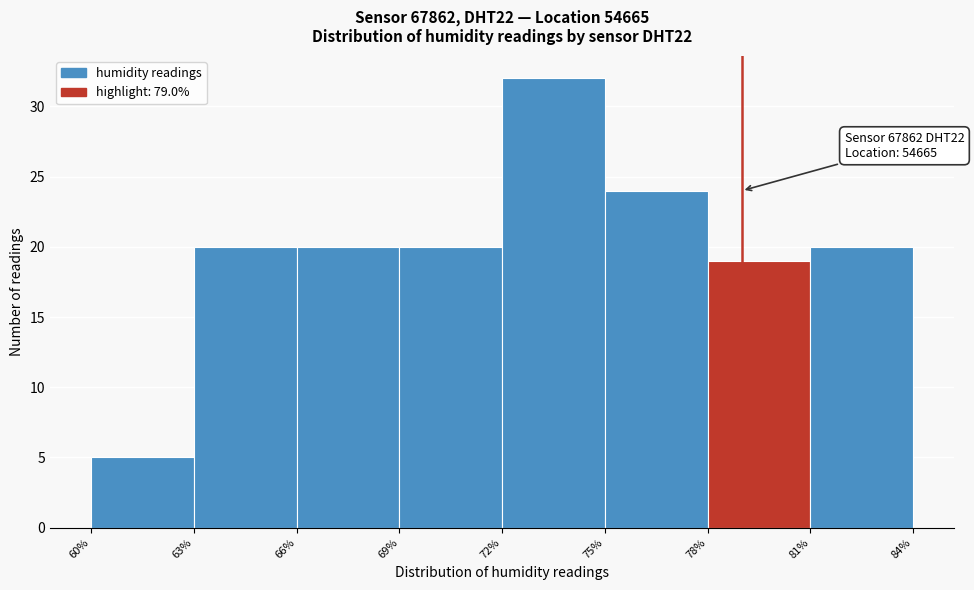

Over which range of the x-axis is the bar tallest?

72% to 75%